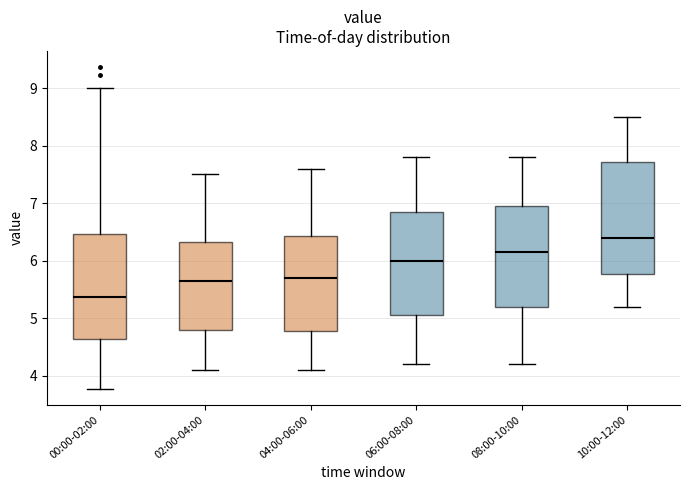

Where does the lower whisker of the box for 04:00-06:00 end on the y-axis? The values are not printed on the chart, so give them approximately, as read against the axis.

4.1